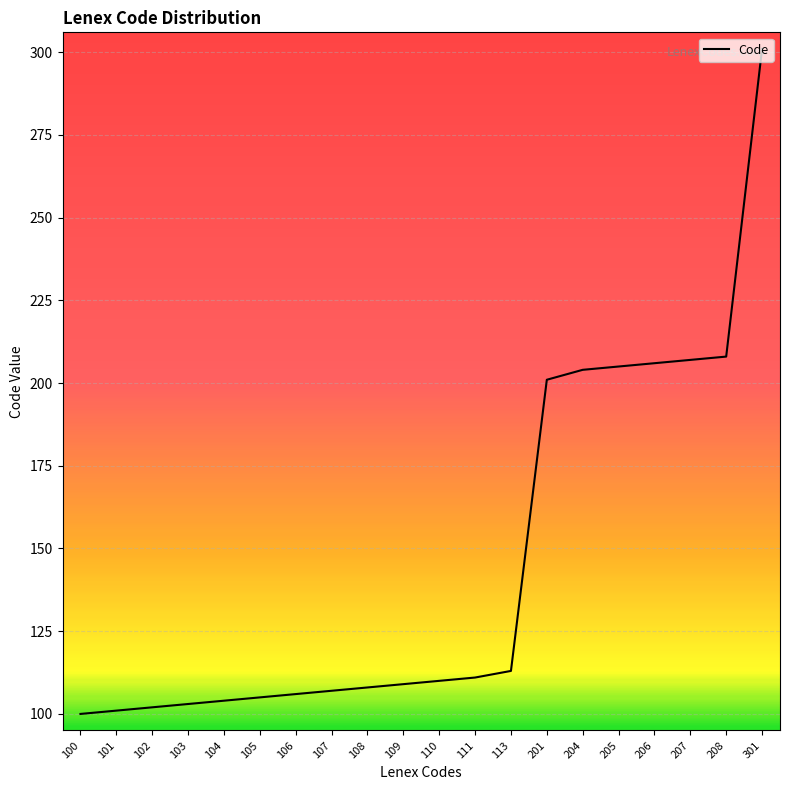

Reading right to left, transcribe all the data shown in this chart.

301=301	208=208	207=207	206=206	205=205	204=204	201=201	113=113	111=111	110=110	109=109	108=108	107=107	106=106	105=105	104=104	103=103	102=102	101=101	100=100